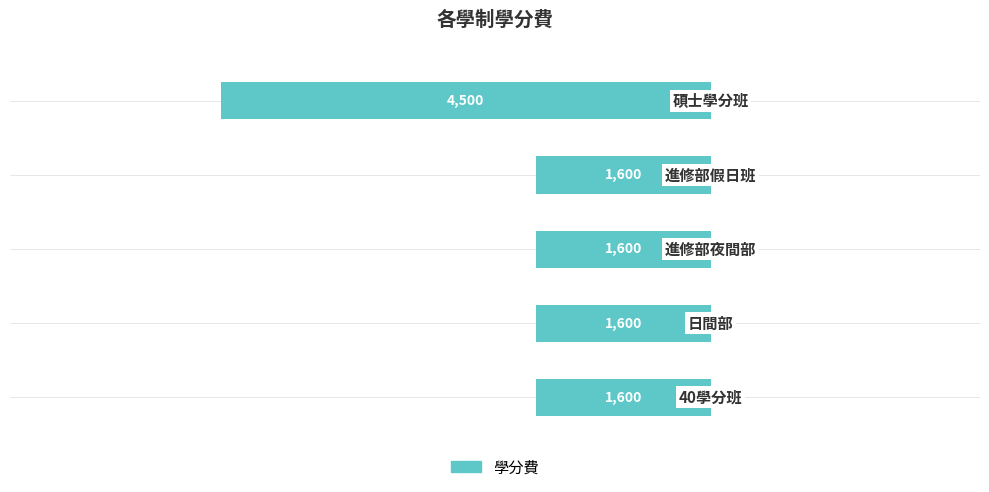

What is the average value?

-2180